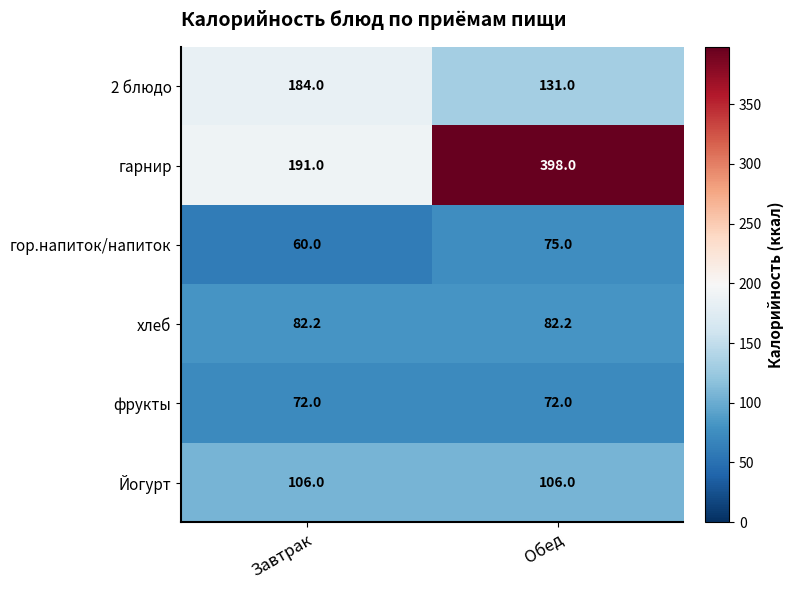

What is the spread (max minus min) of values at Завтрак?

131.0